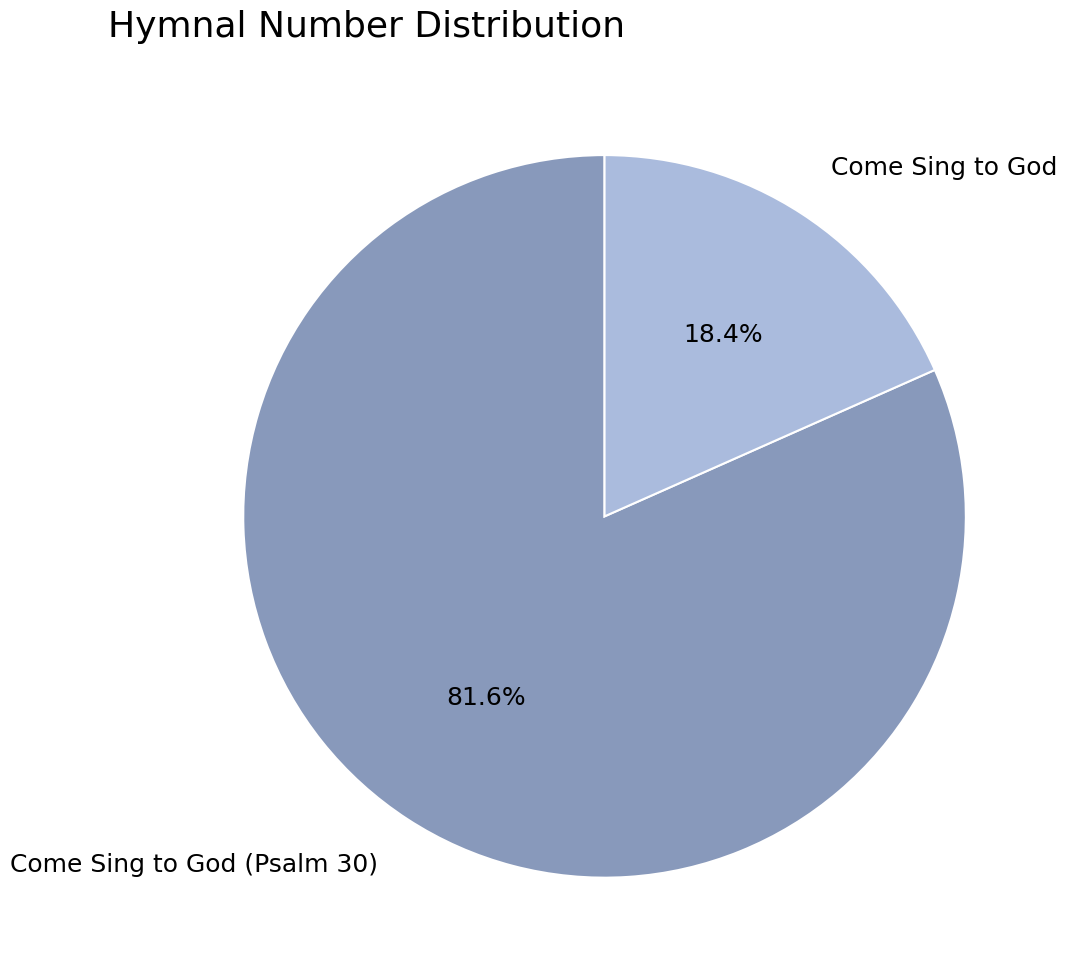

Do Come Sing to God and Come Sing to God (Psalm 30) together represent more than half of the pie?

Yes